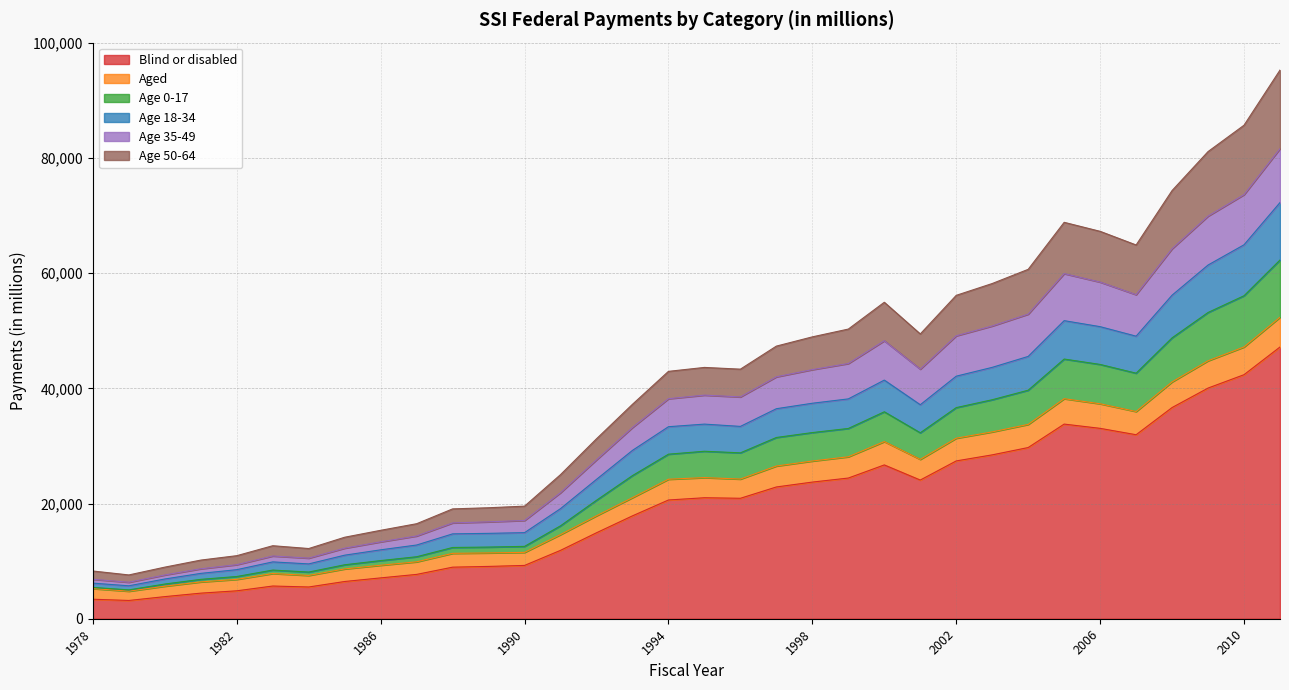

What is the lowest value of the Blind or disabled series?

3172